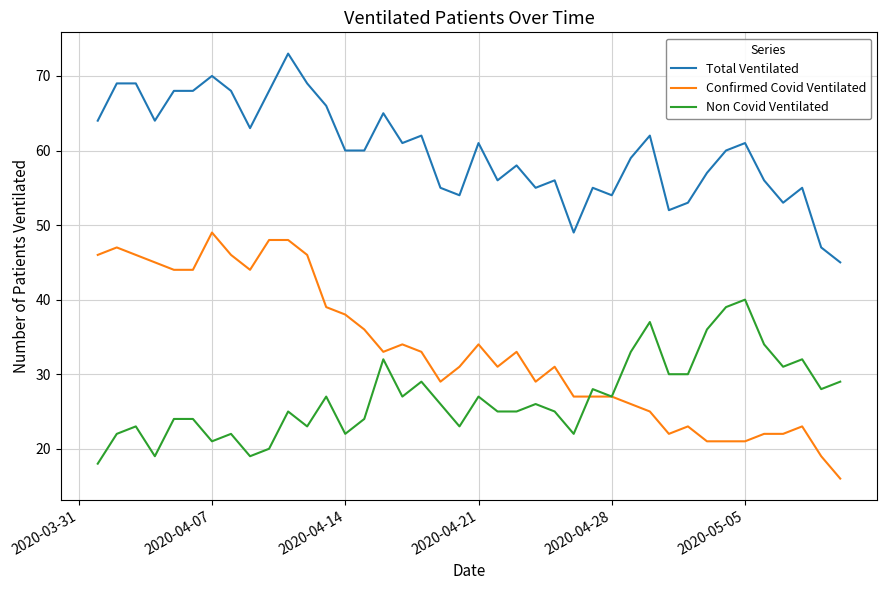

List the series in order of their overall mean, lowest first.

Non Covid Ventilated, Confirmed Covid Ventilated, Total Ventilated